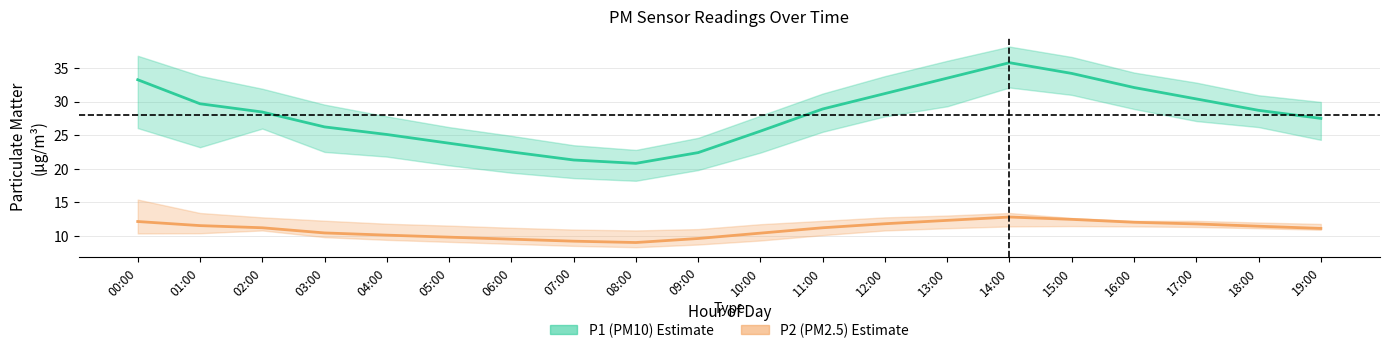

Which has a higher value, 19:00 or 01:00?

01:00